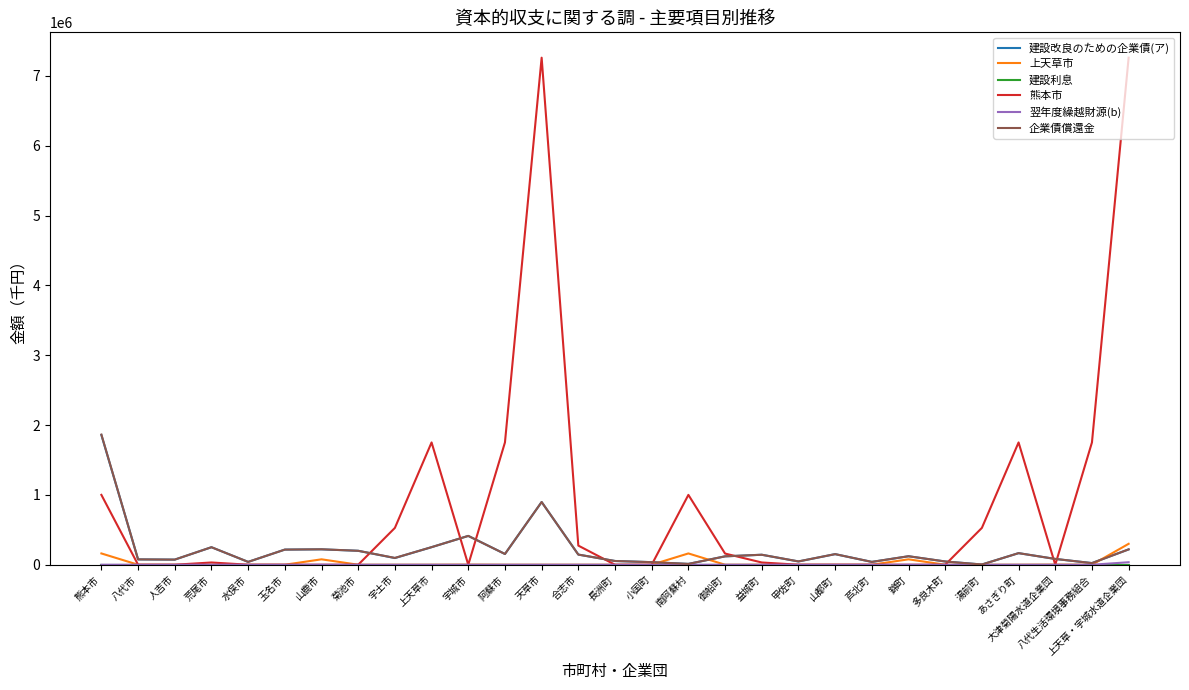

What position from the left is 上天草市?

10